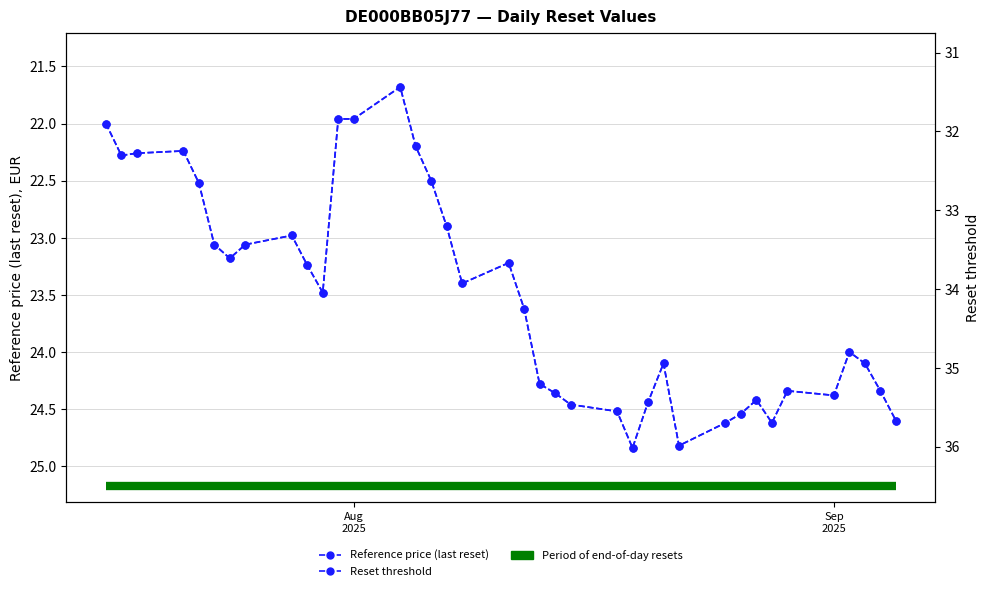

List the series in order of their peak value, highest first.

Reset threshold, Reference price (last reset)